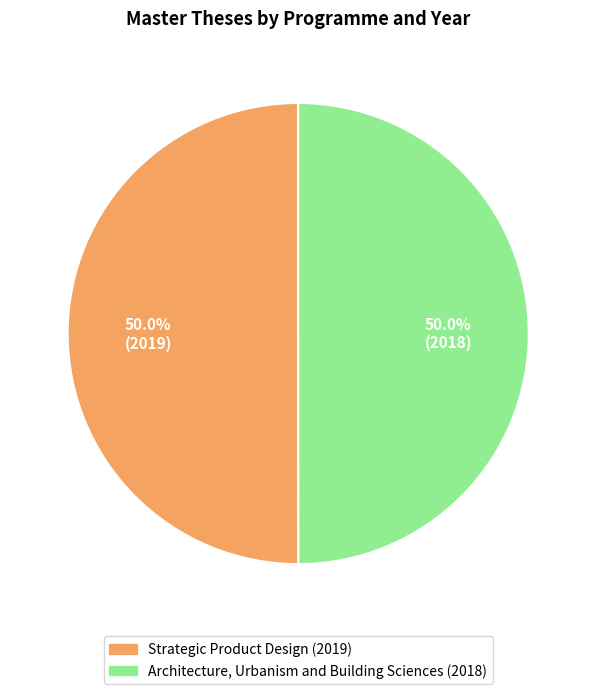

To the nearest percent, what percentage of the pie is Architecture, Urbanism and Building Sciences (2018)?

50%